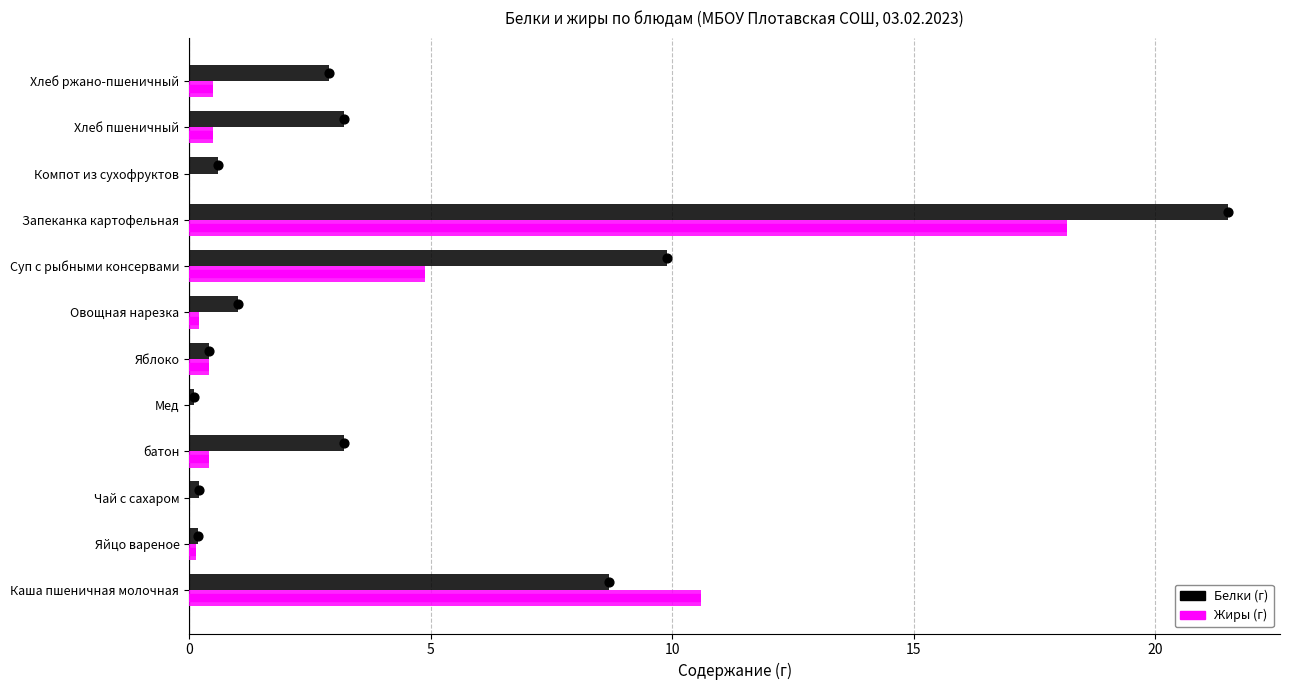

Which series has the widest spread of Y values?

Белки